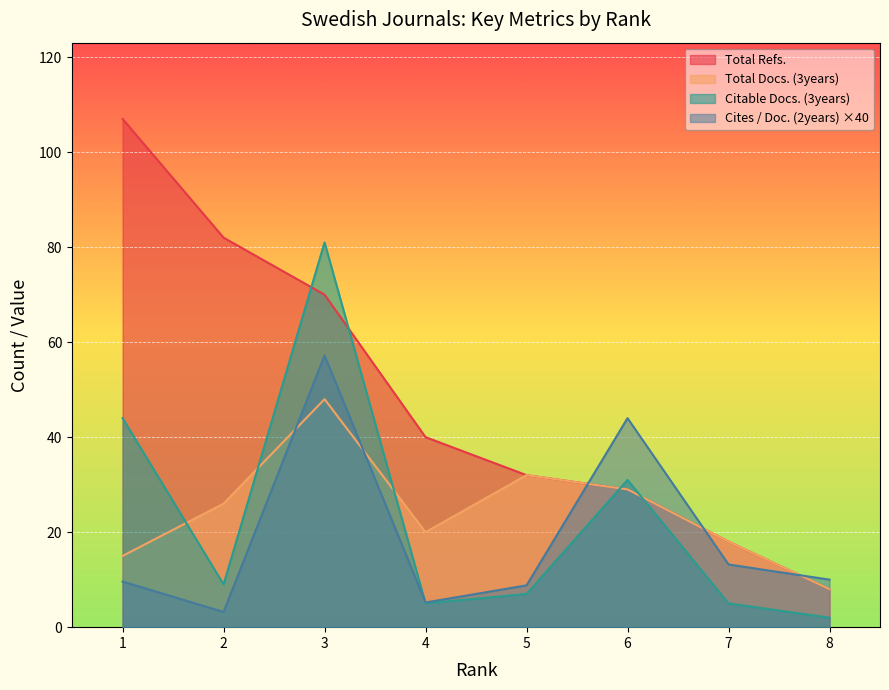

At which category is the sum across all series the highest?

3